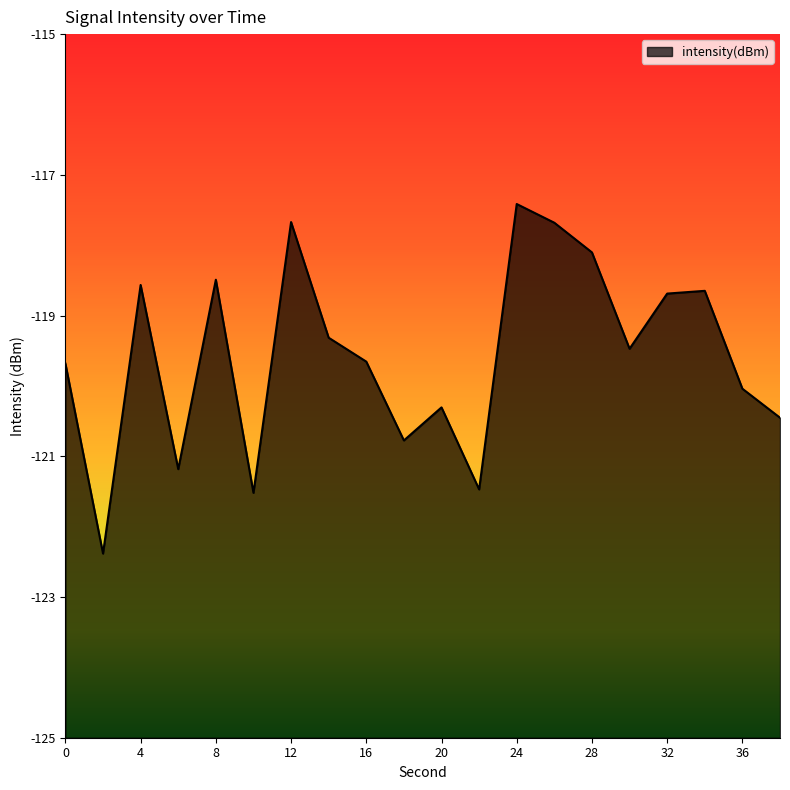

What is the value of the 20th point from the left?

-120.5